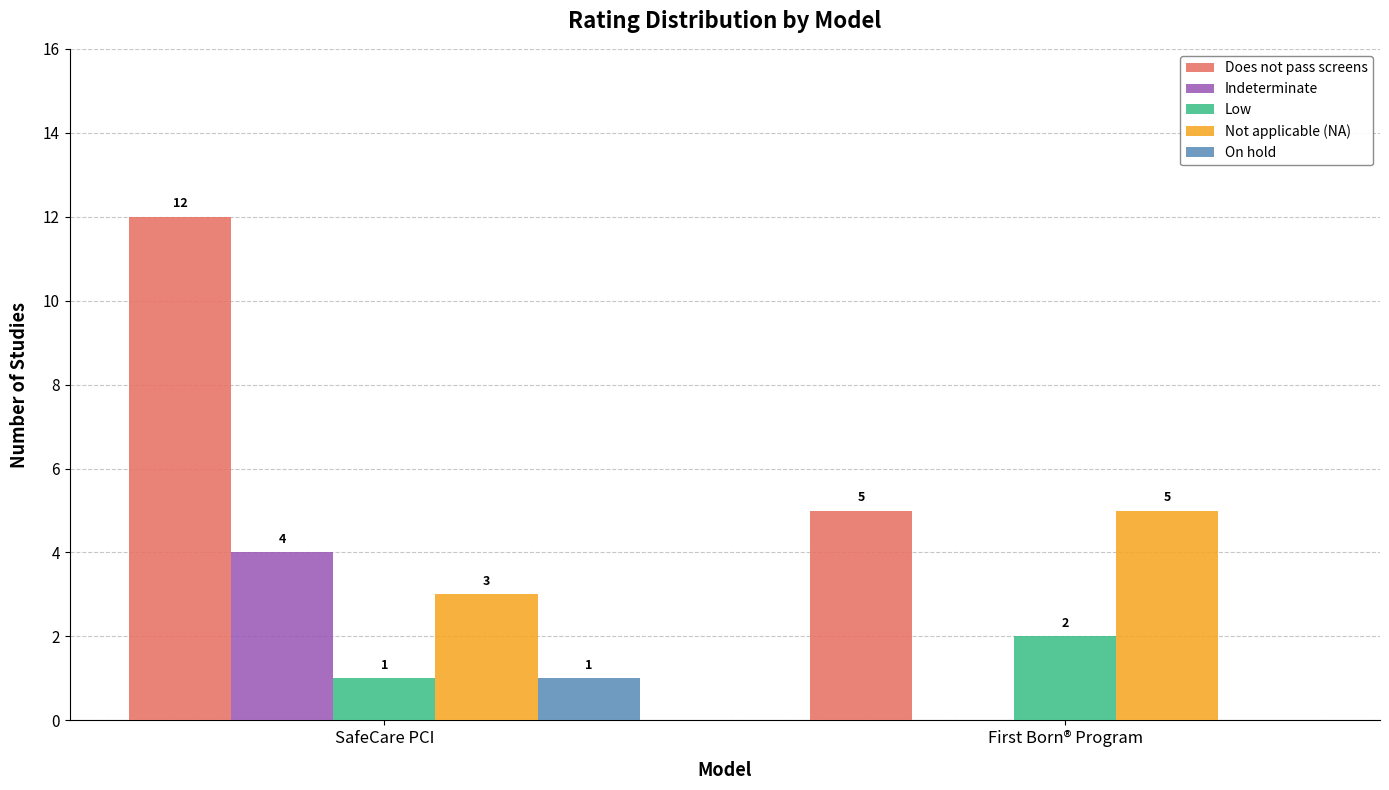

At which label is On hold closest to 0?

First Born® Program